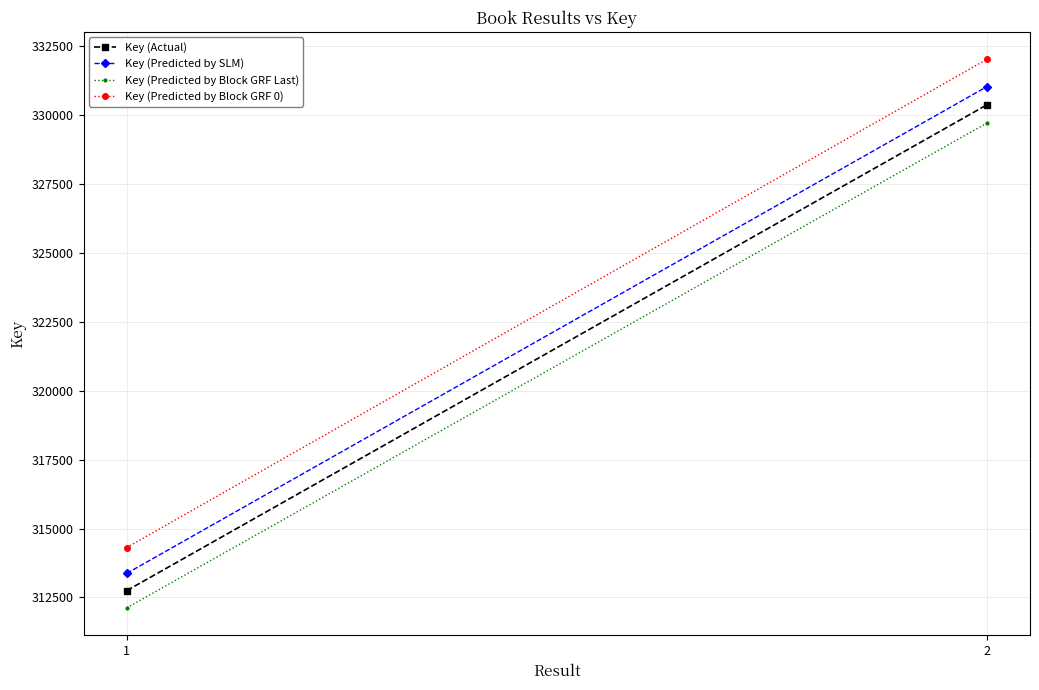

At which label does Key (Actual) reach its peak?

2